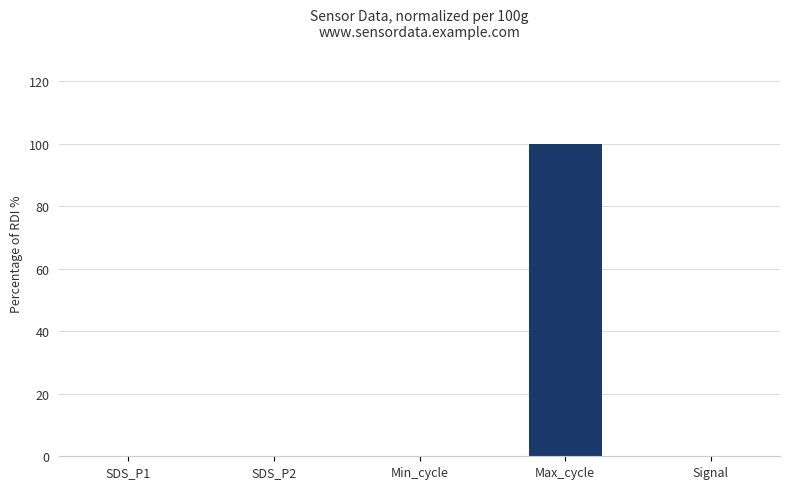

How many categories are shown in the chart?

5